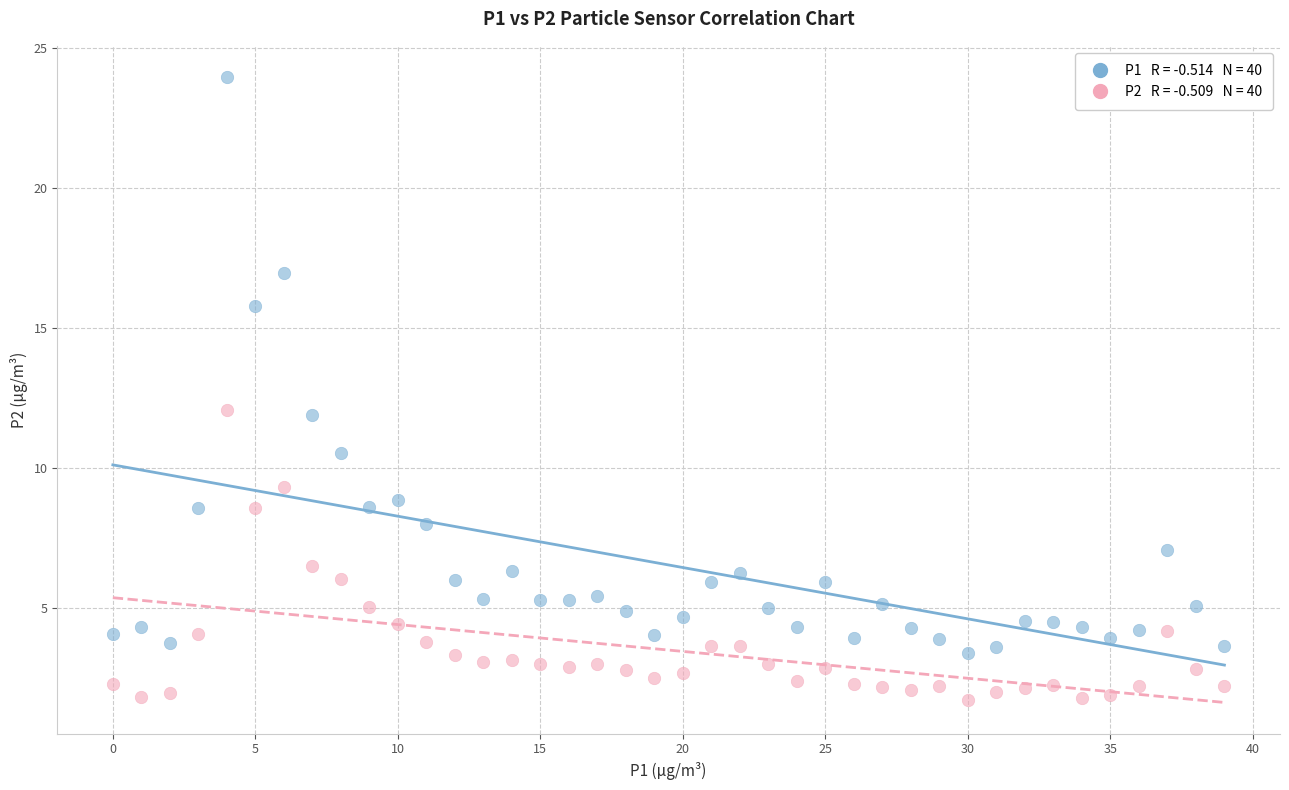

Across all data points, what is the range of Y values (max minus min)?

22.2